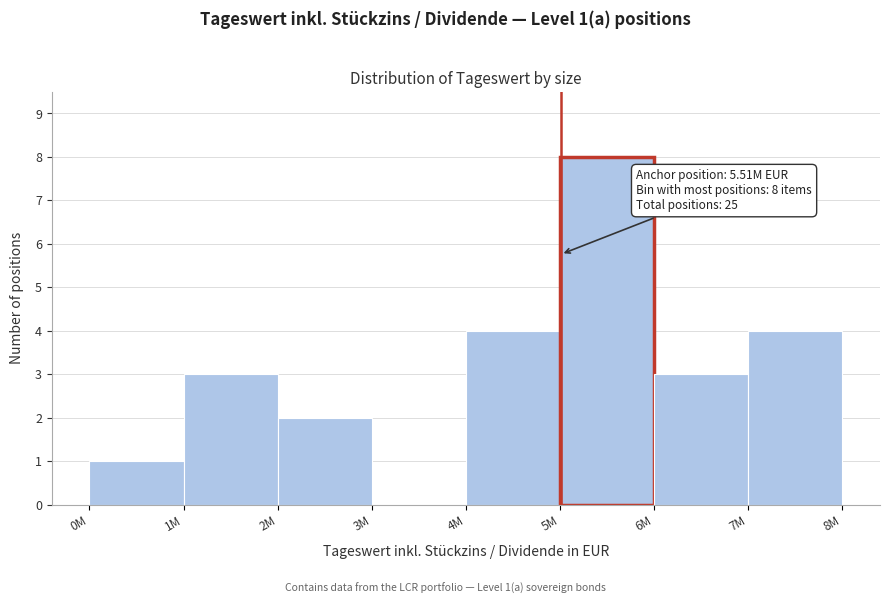

Reading left to right, list all the values displayed in this chart.

0M=1	1M=3	2M=2	3M=0	4M=4	5M=8	6M=3	7M=4